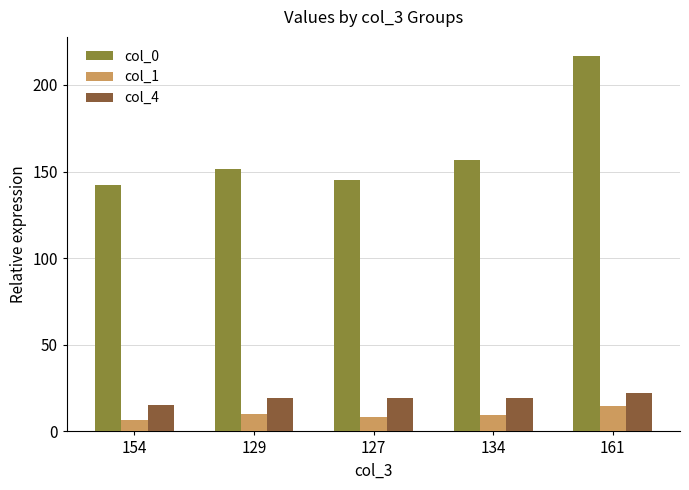

True or false: col_0 has a value of 151.3 at 129.

True